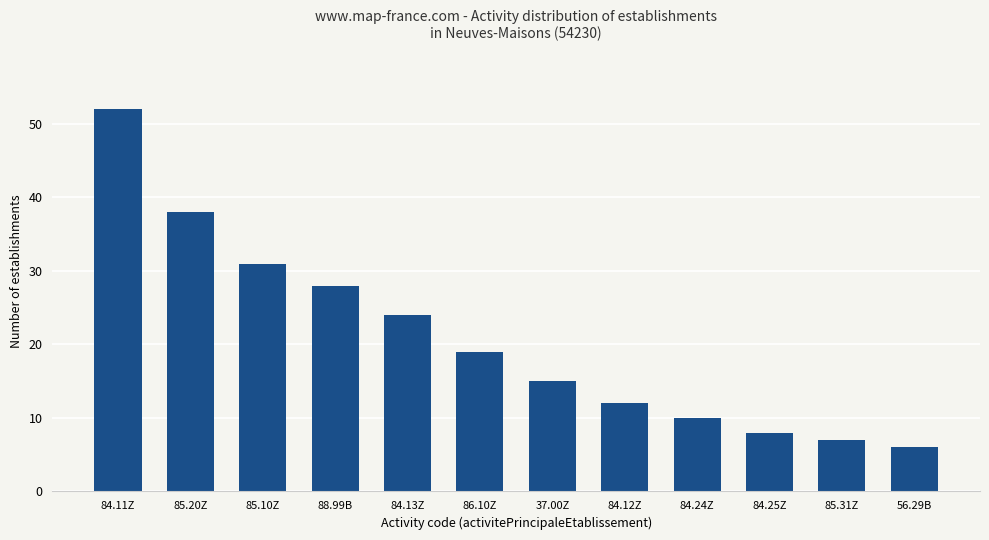

True or false: the data shows 6 at 86.10Z.

False